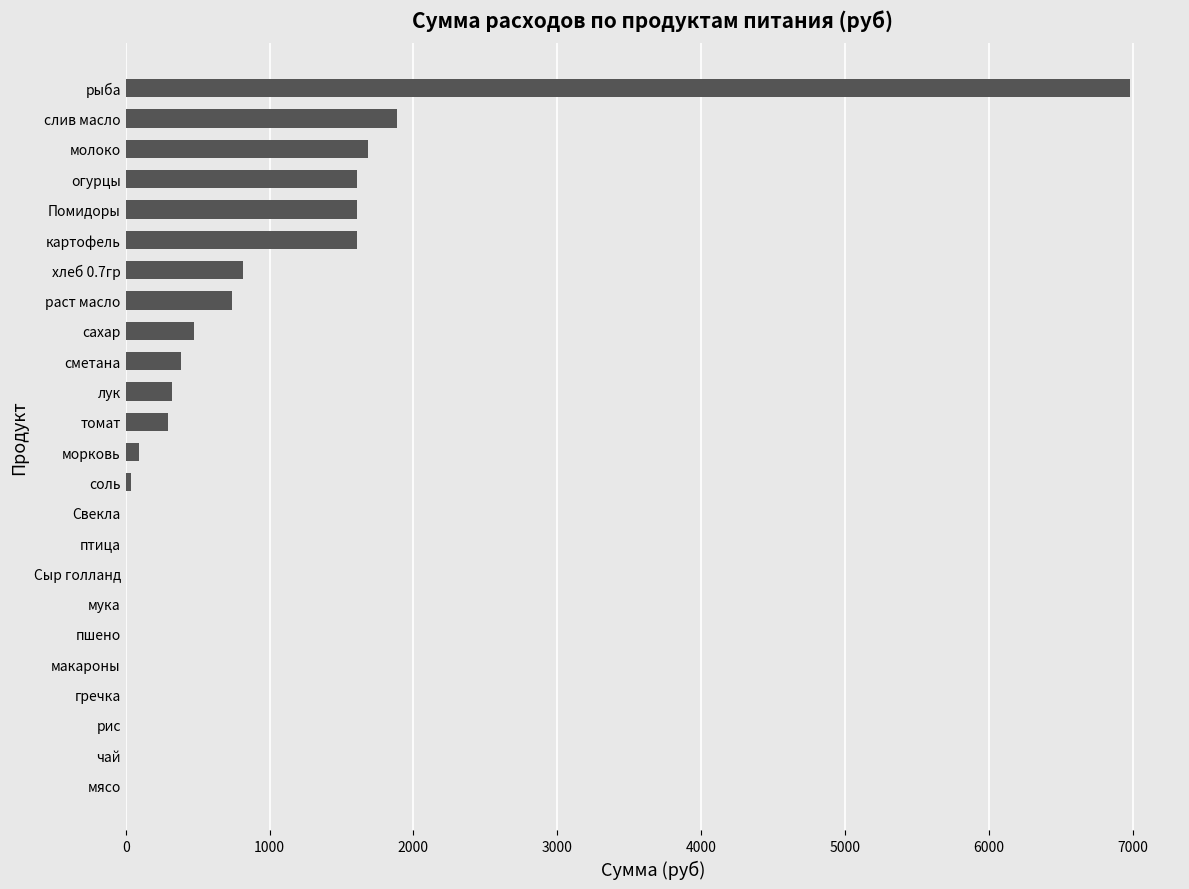

What is the sum of all values?

18540.7